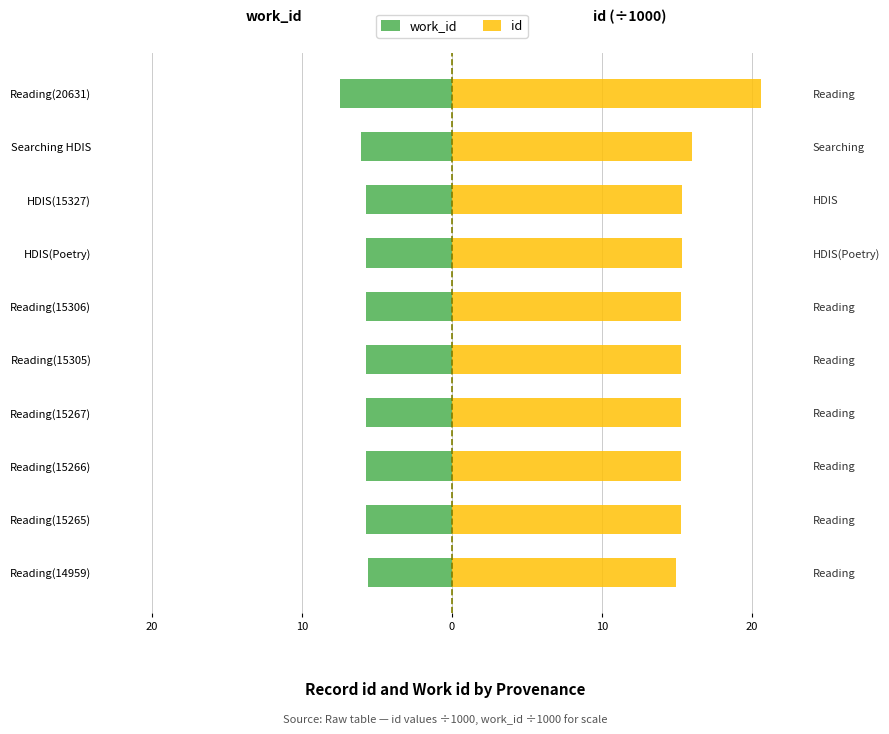

Reading left to right, transcribe all the data shown in this chart.

work_id: -5.6	-5.7	-5.7	-5.7	-5.7	-5.7	-5.8	-5.8	-6.1	-7.4
id: 15.0	15.3	15.3	15.3	15.3	15.3	15.3	15.3	16.0	20.6